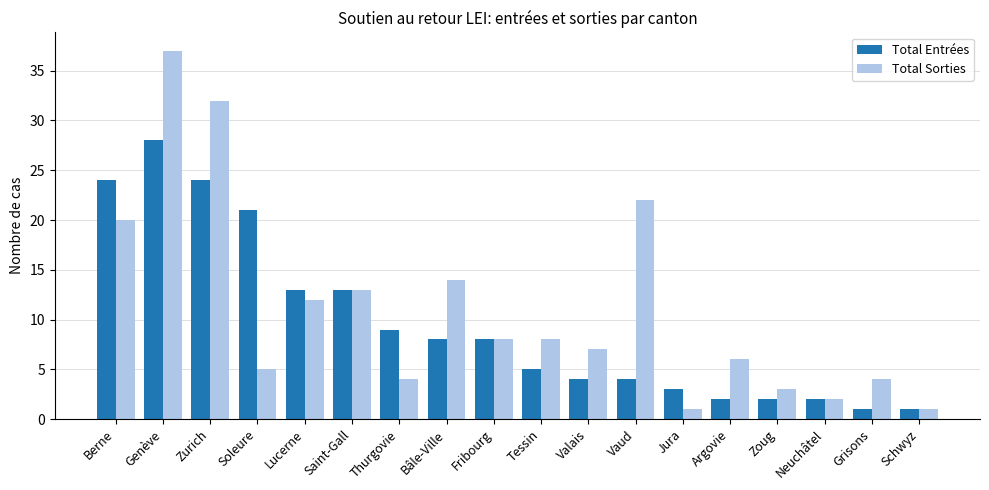

What is the difference between the highest and lowest values at Zurich?

8